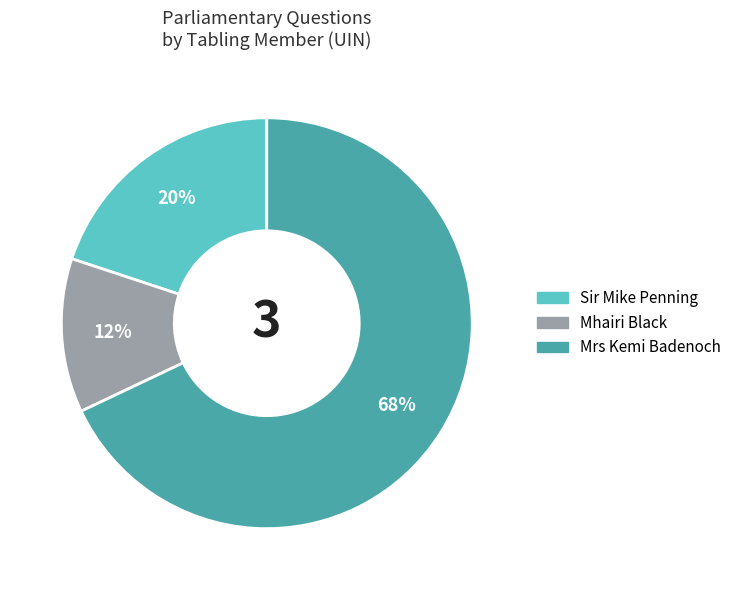

Is it true that Mrs Kemi Badenoch is 75% of the pie?

False